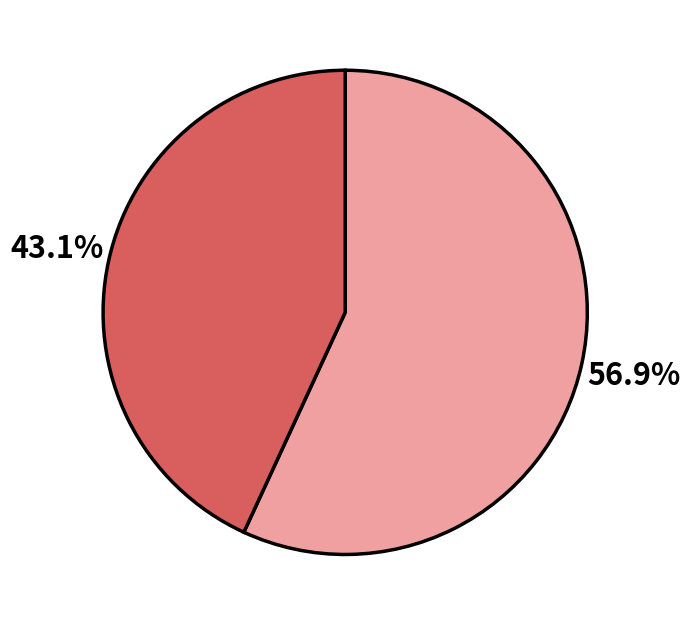

Is there a majority slice in this chart?

Yes